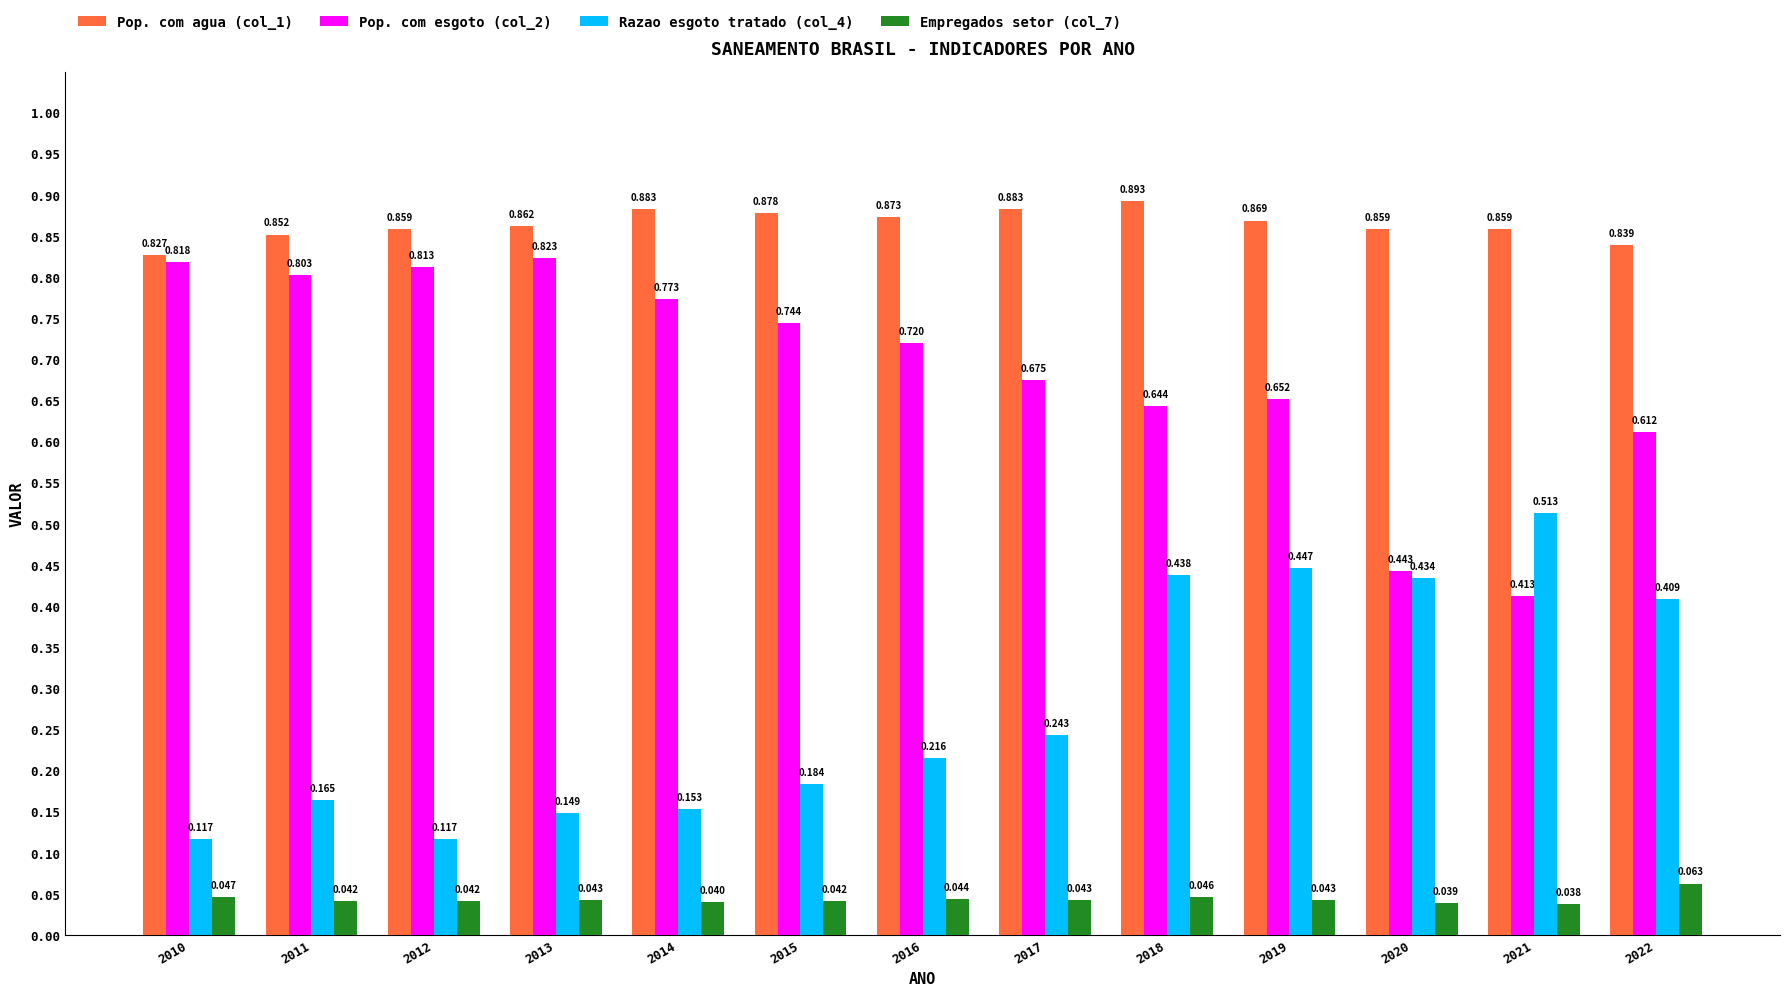

How many groups of bars are there?

13